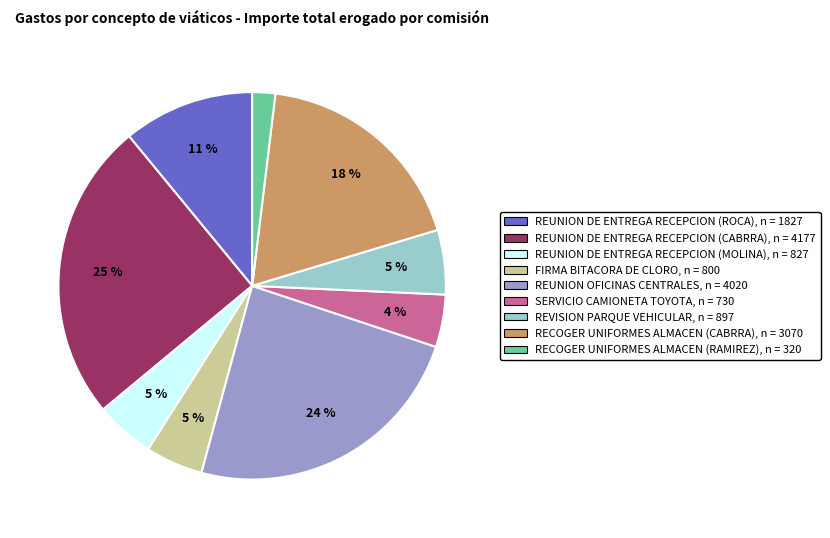

To the nearest percent, what portion does REVISION PARQUE VEHICULAR represent?

5%